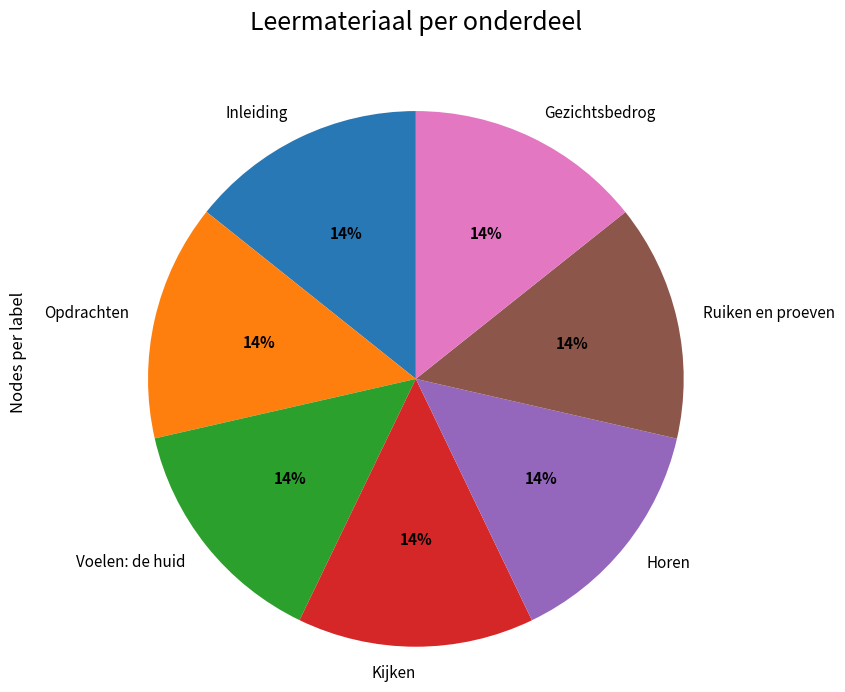

To the nearest percent, what percentage of the pie is Ruiken en proeven?

14%